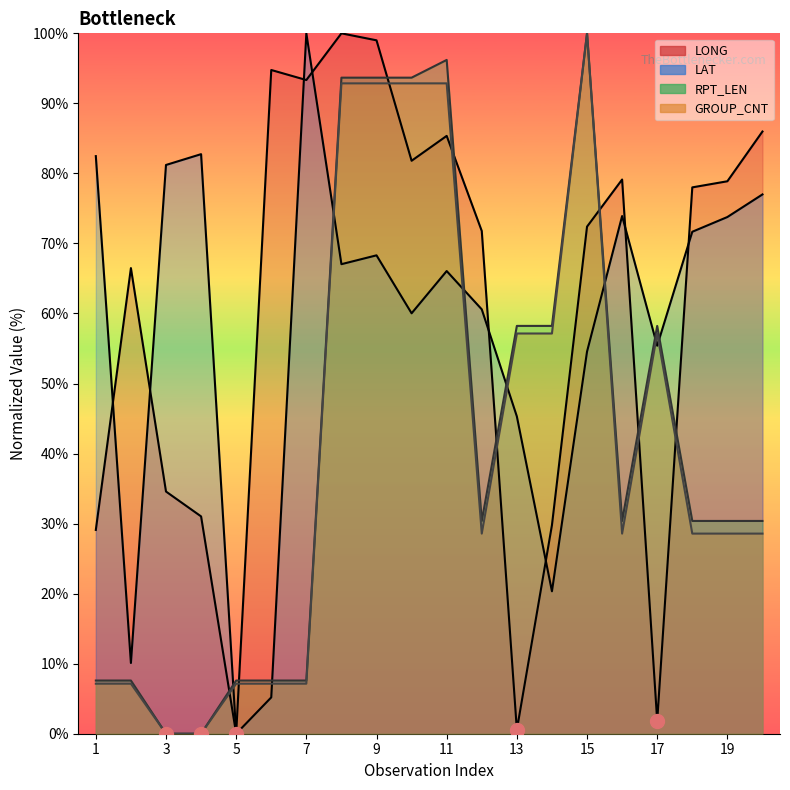

How many lines are shown in the chart?

4